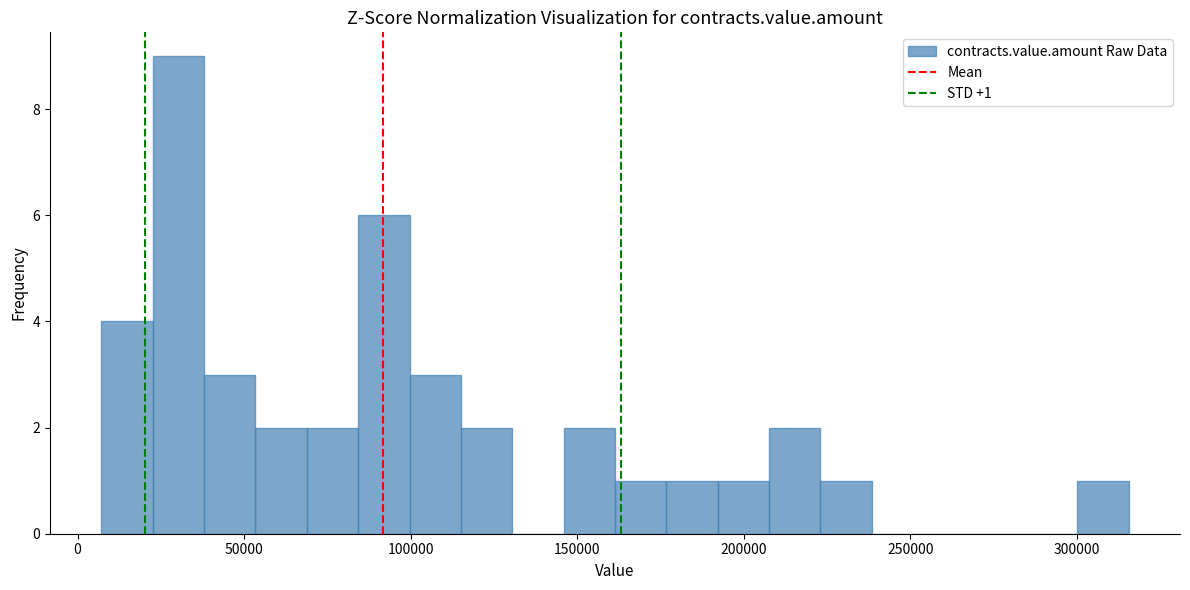

Read against the x-axis, roughly where is the centre of the tallest bar?

30000